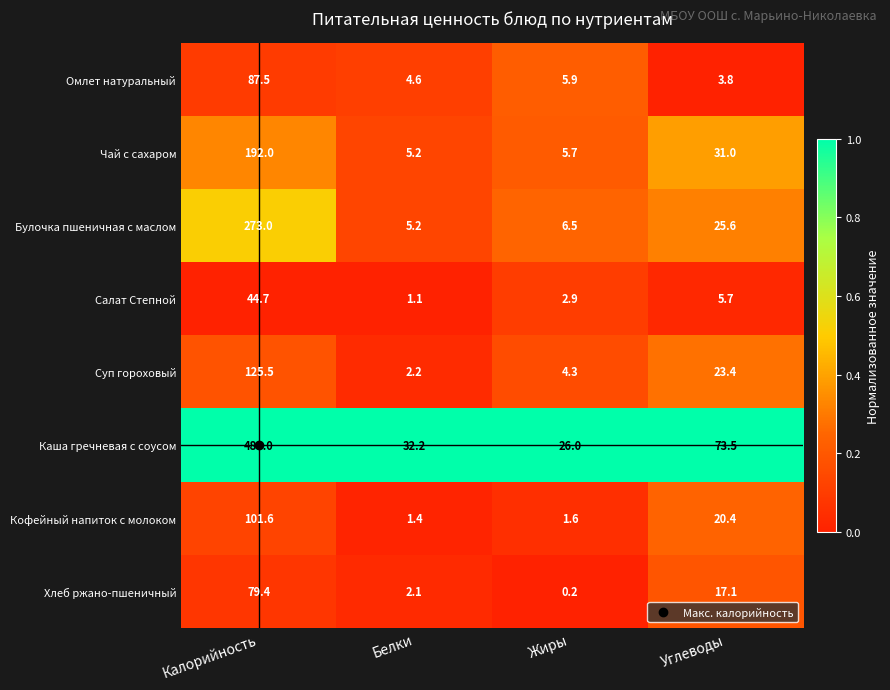

How many categories are shown in the chart?

4